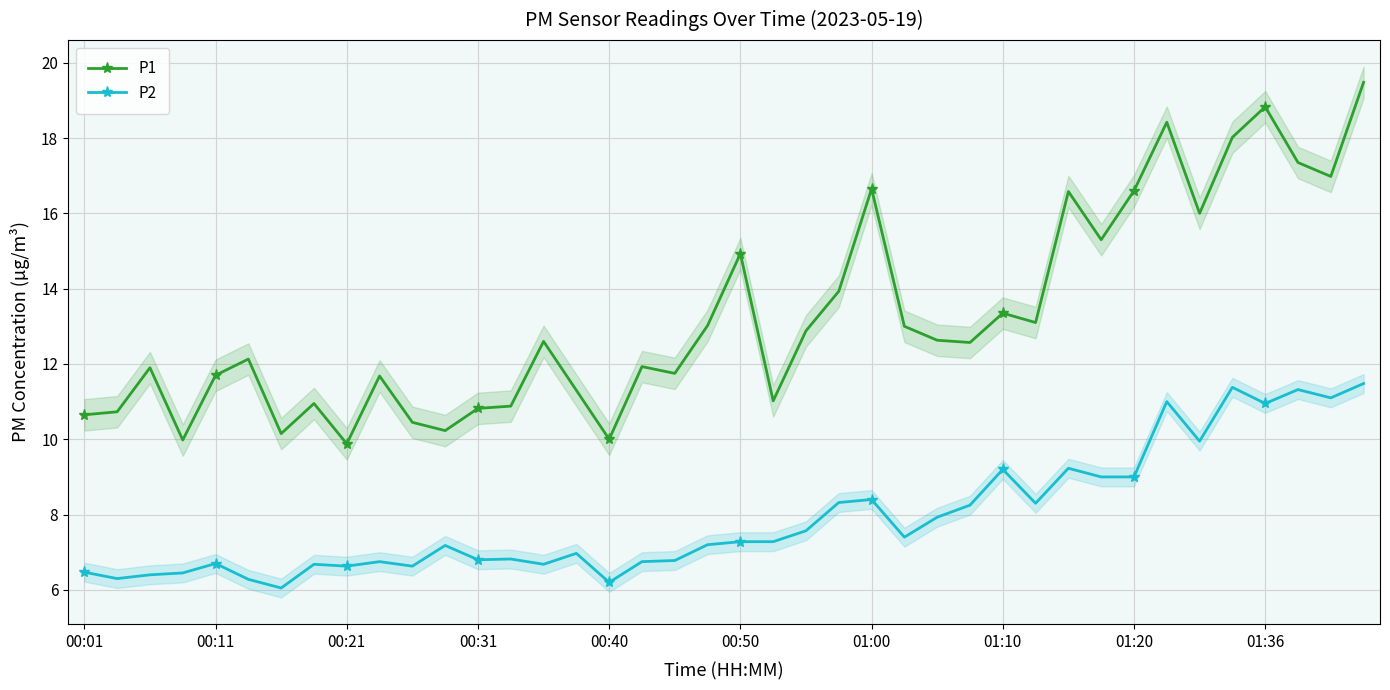

What is the sum of the P2 values at 13 and 19?

14.0